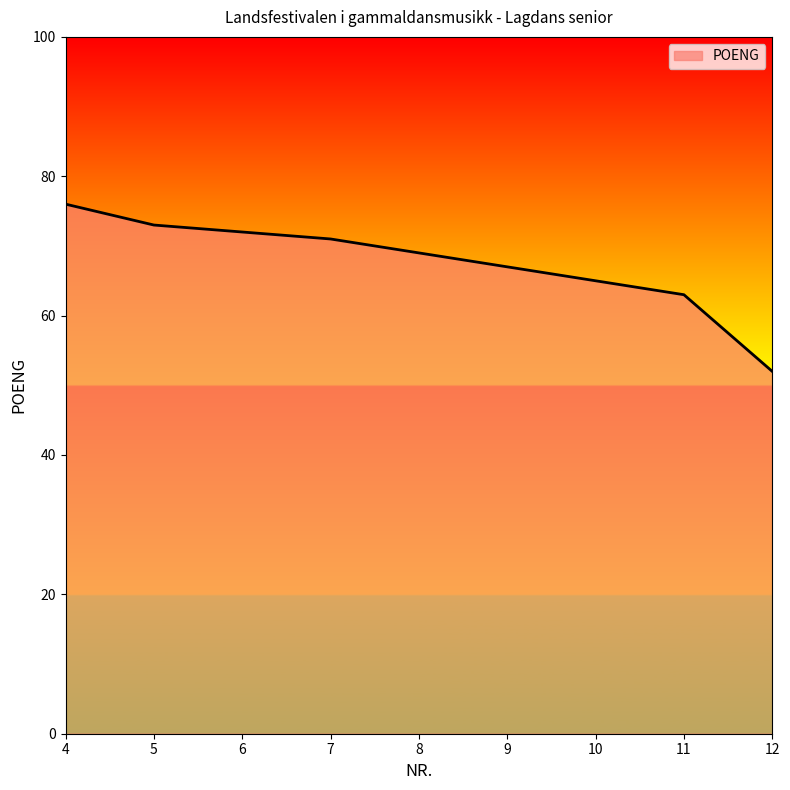

The value at 11 is 63. True or false?

True